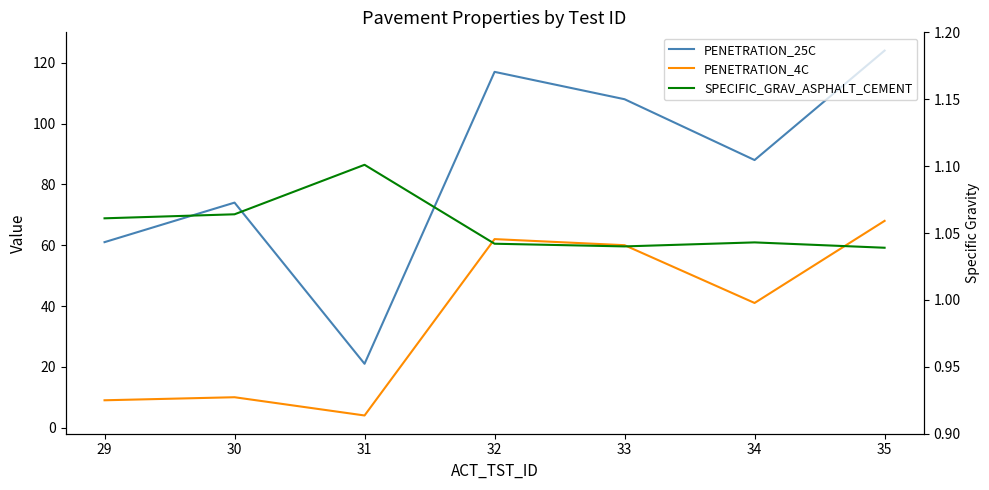

Count the number of data series in this chart.

3